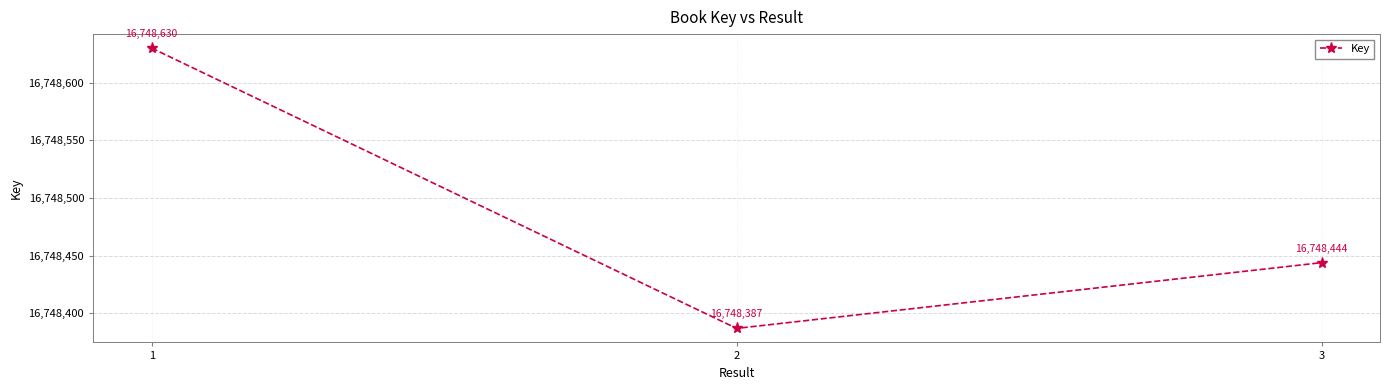

The chart shows a value of 16748444 at 3. True or false?

True